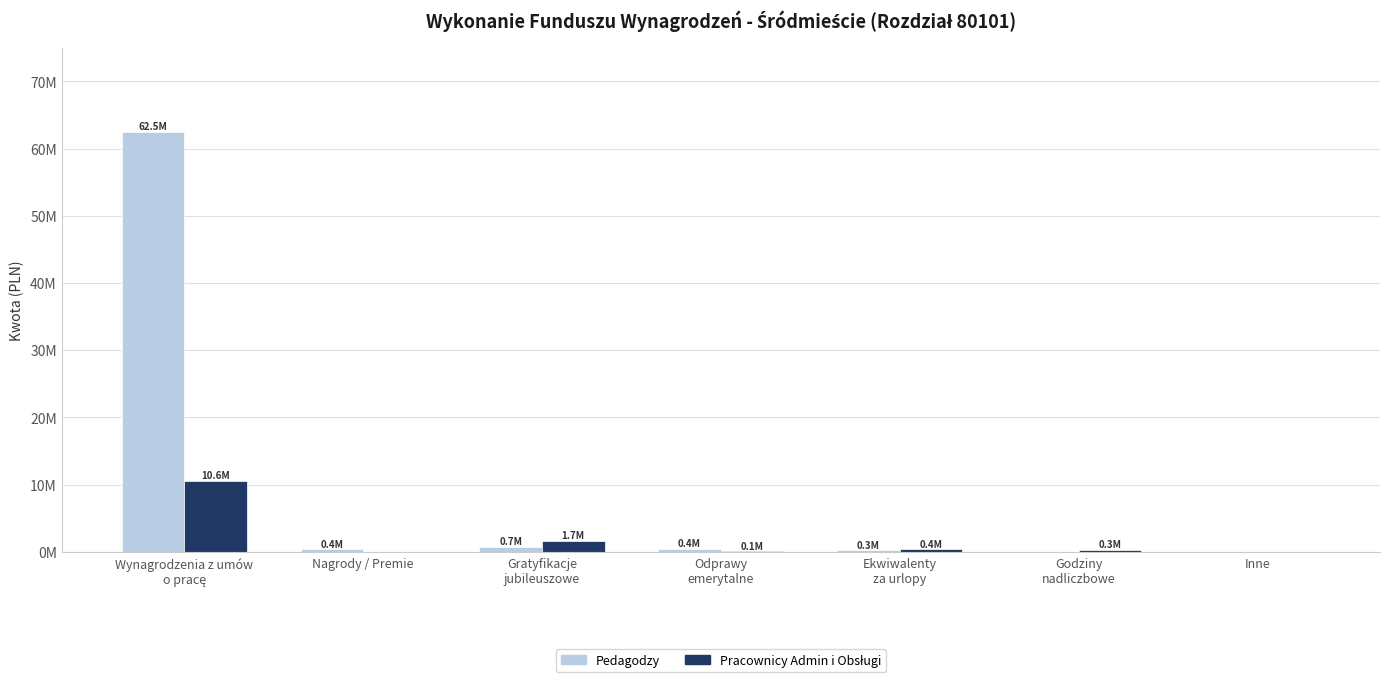

Does the chart contain stacked bars?

No